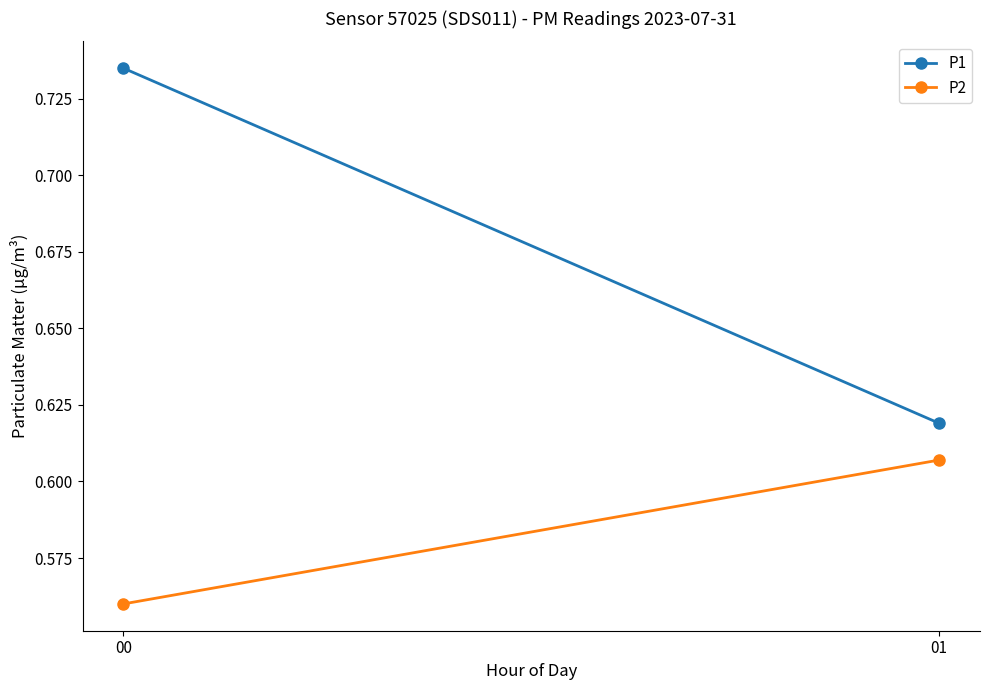

List the series in order of their peak value, highest first.

P1, P2